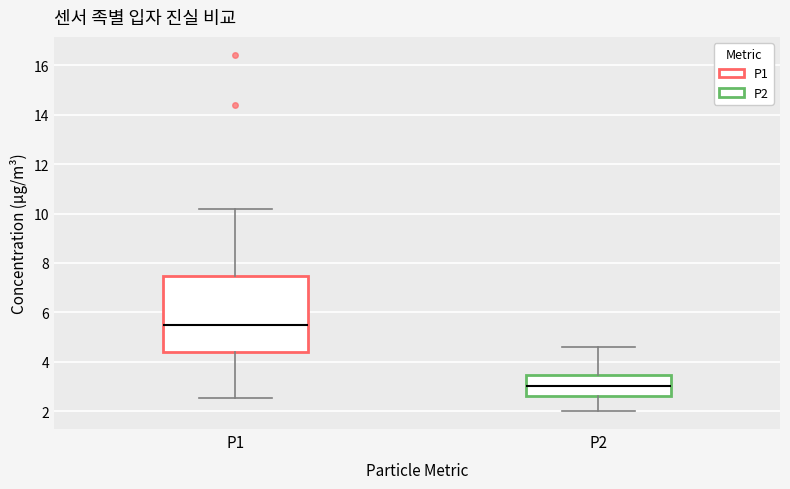

Which box's median line is the highest?

P1